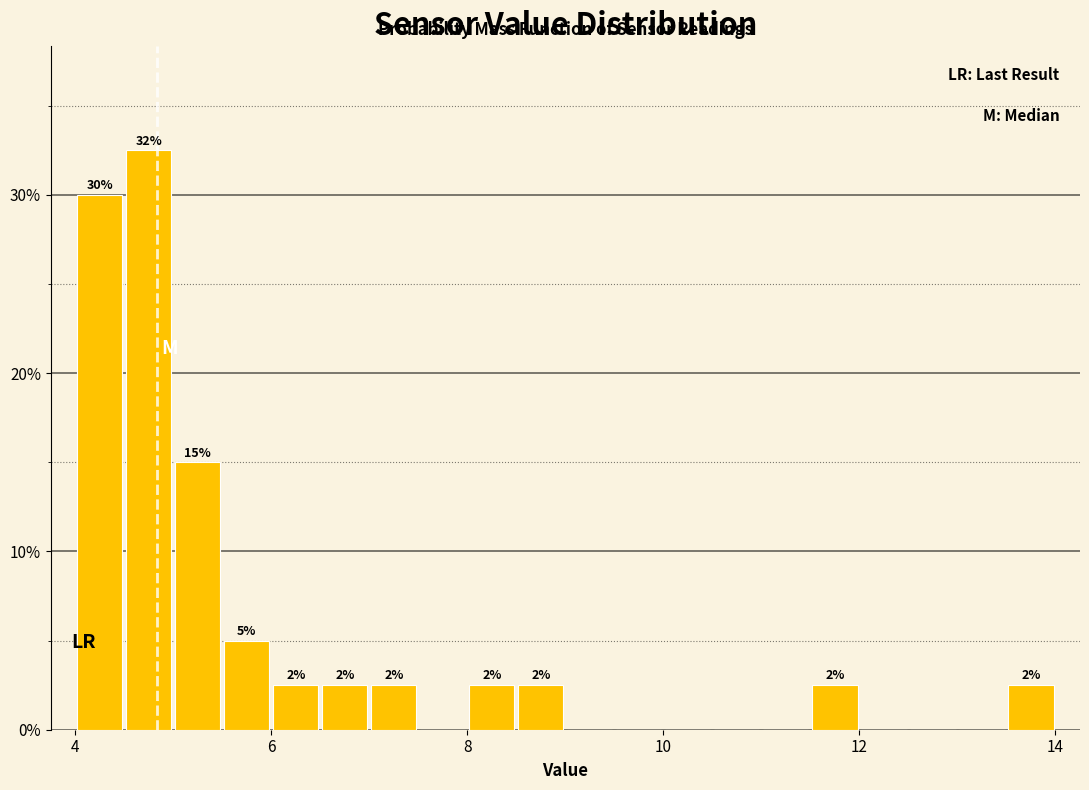

Around what value on the x-axis is the tallest bar? Give the approximate position of its centre, as read against the axis.

4.8